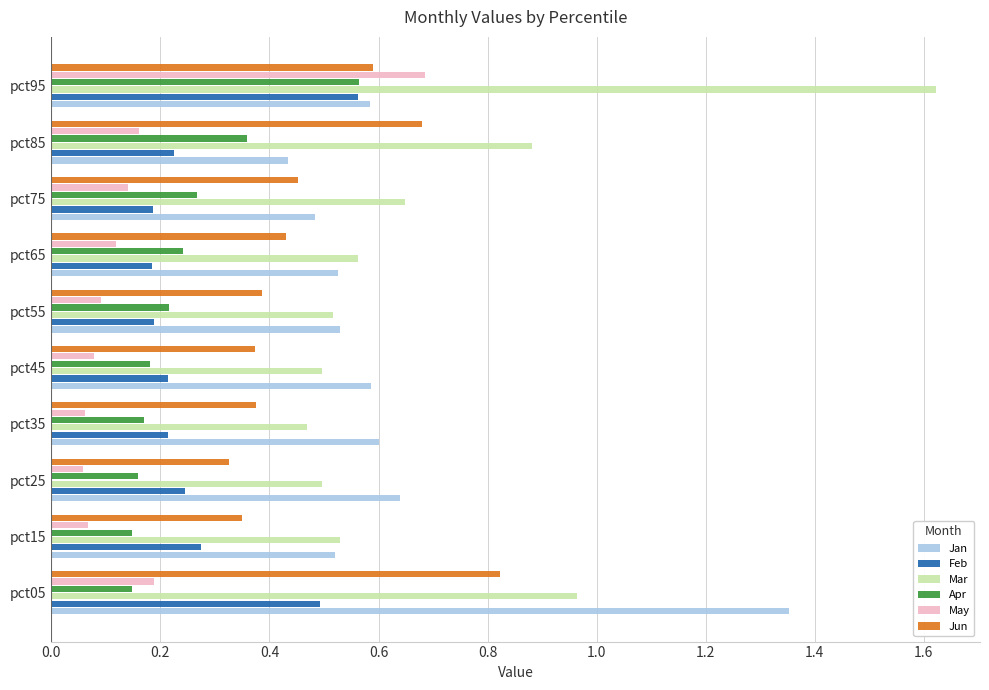

Count the Feb values in the range 0 to 1.

10